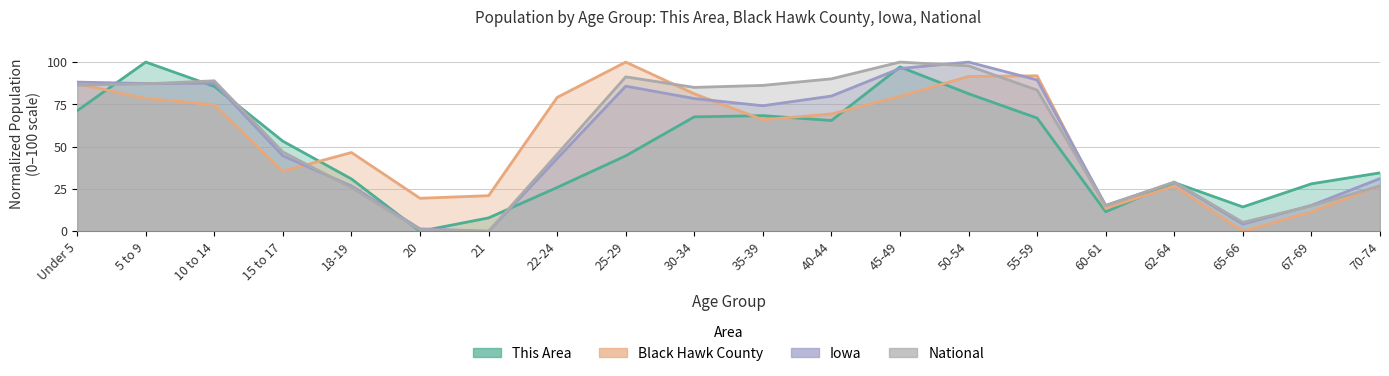

Where does the This Area series first go above 53?

Under 5